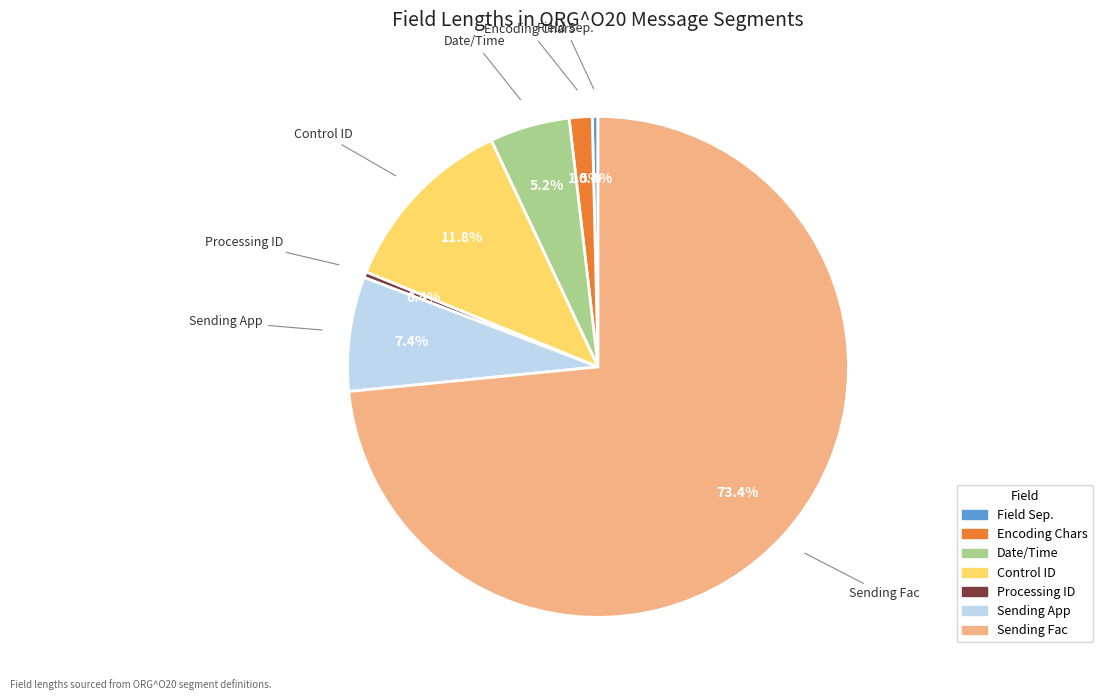

To the nearest percent, what is the average slice percentage?

14%